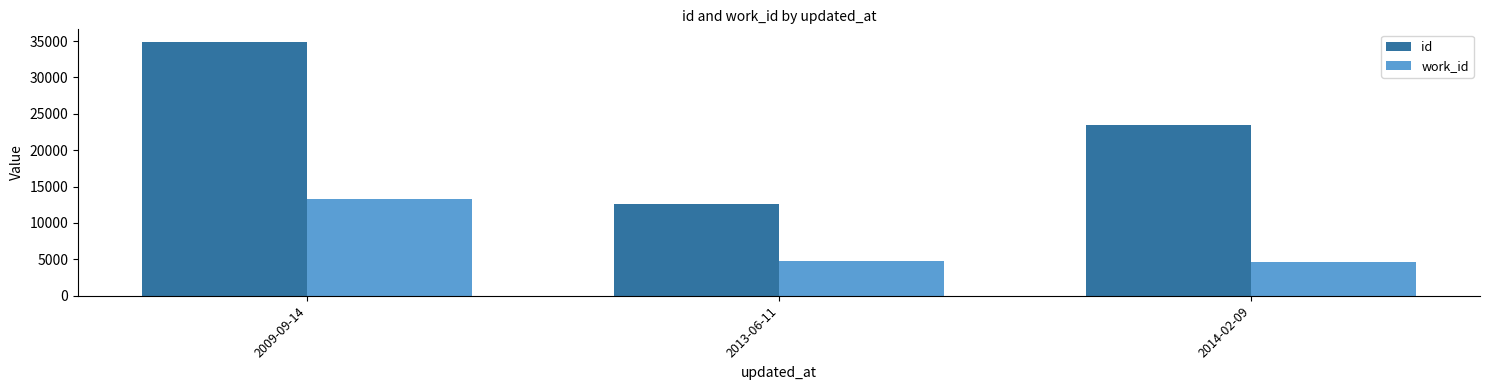

The value of id at 2009-09-14 is 50665. True or false?

False